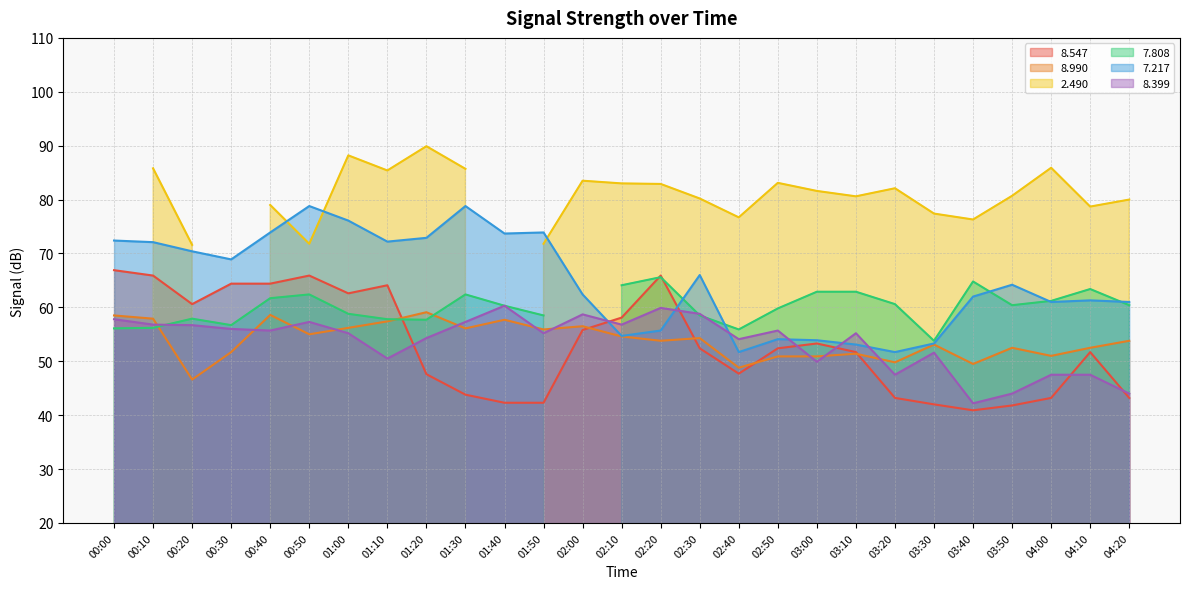

Between 02:10 and 00:50, which is larger?

00:50